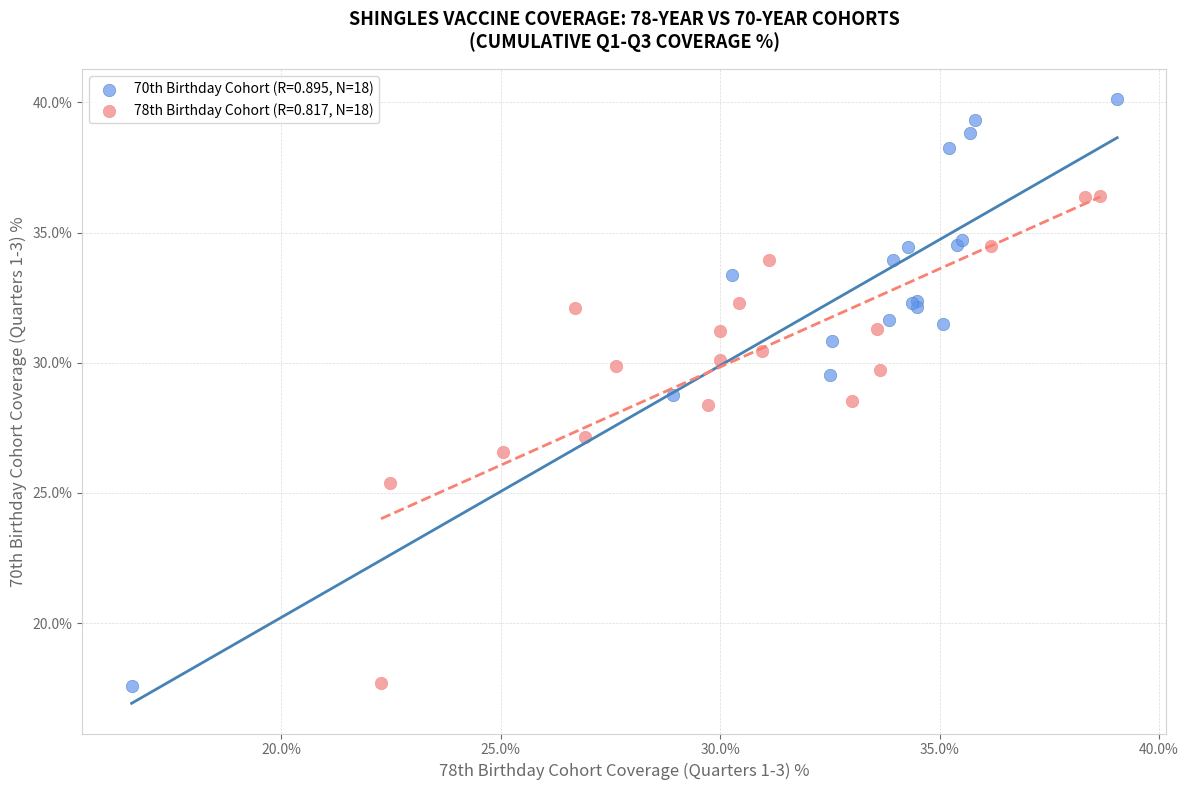

Which series reaches the maximum Y coordinate?

70th Birthday Cohort (R=0.895, N=18)